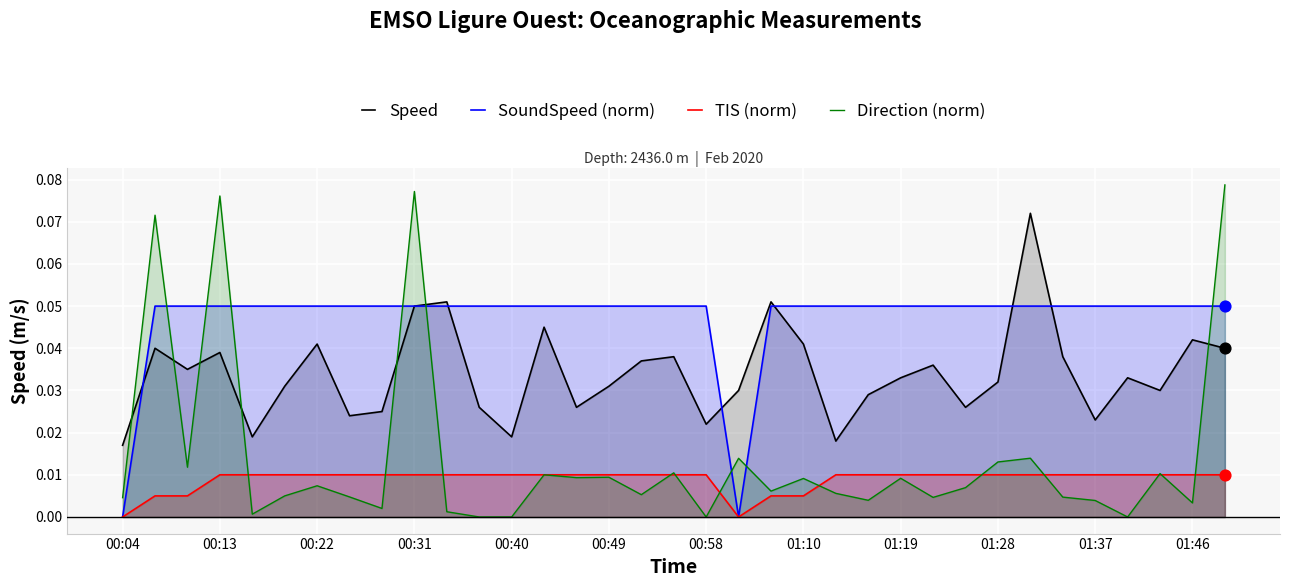

Which series contains the lowest Y value?

SoundSpeed (norm)